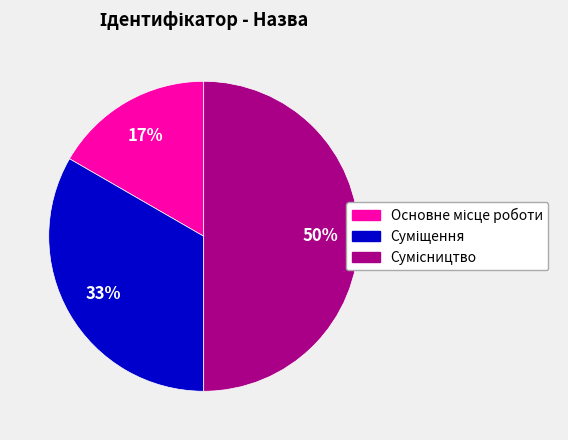

To the nearest percent, what is the difference between the largest and smallest slice percentages?

33%